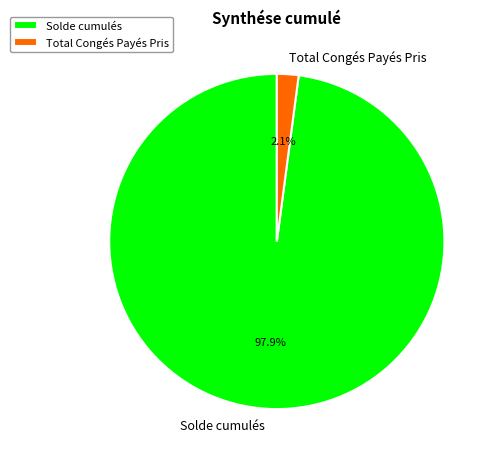

What percentage do Total Congés Payés Pris and Solde cumulés together represent?

100.0%